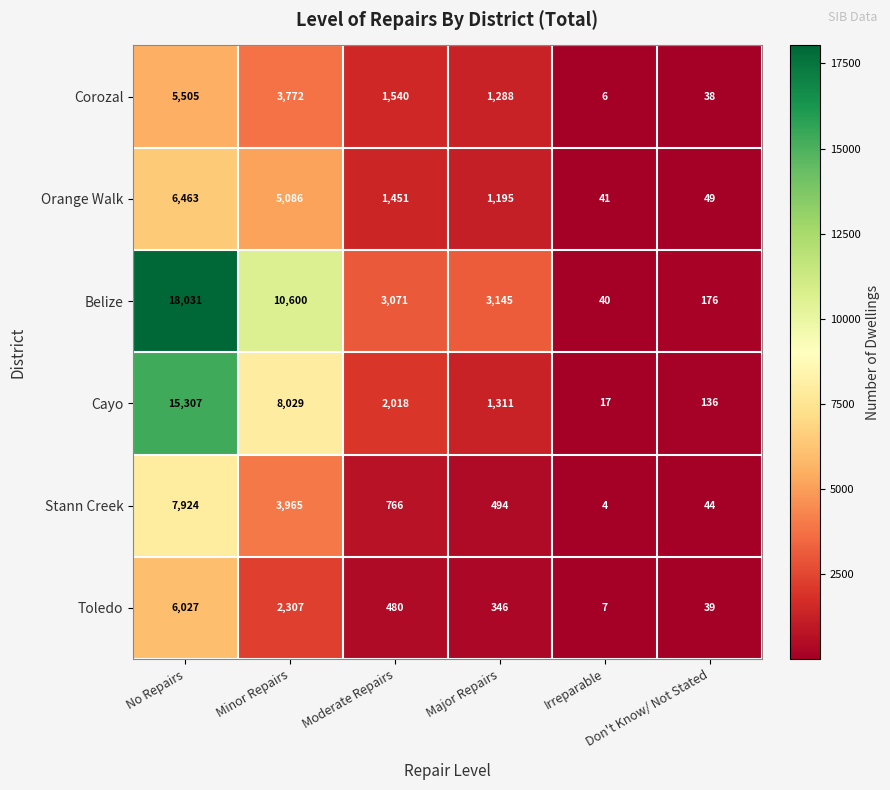

At which category is the sum across all series the highest?

No Repairs